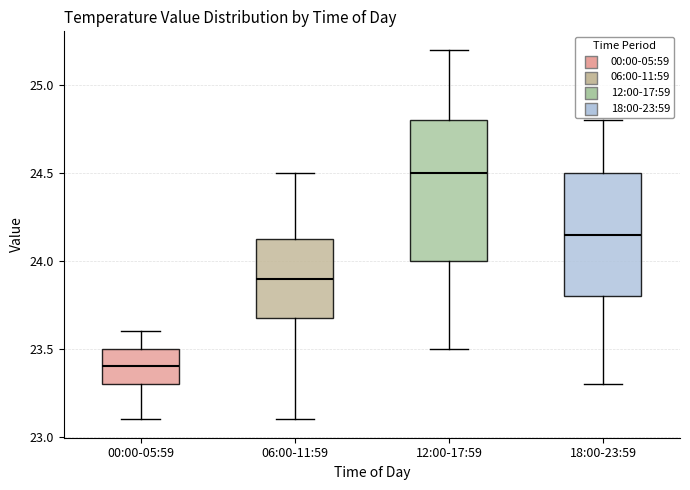

Which box is the tallest, from its lower edge to its upper edge?

12:00-17:59